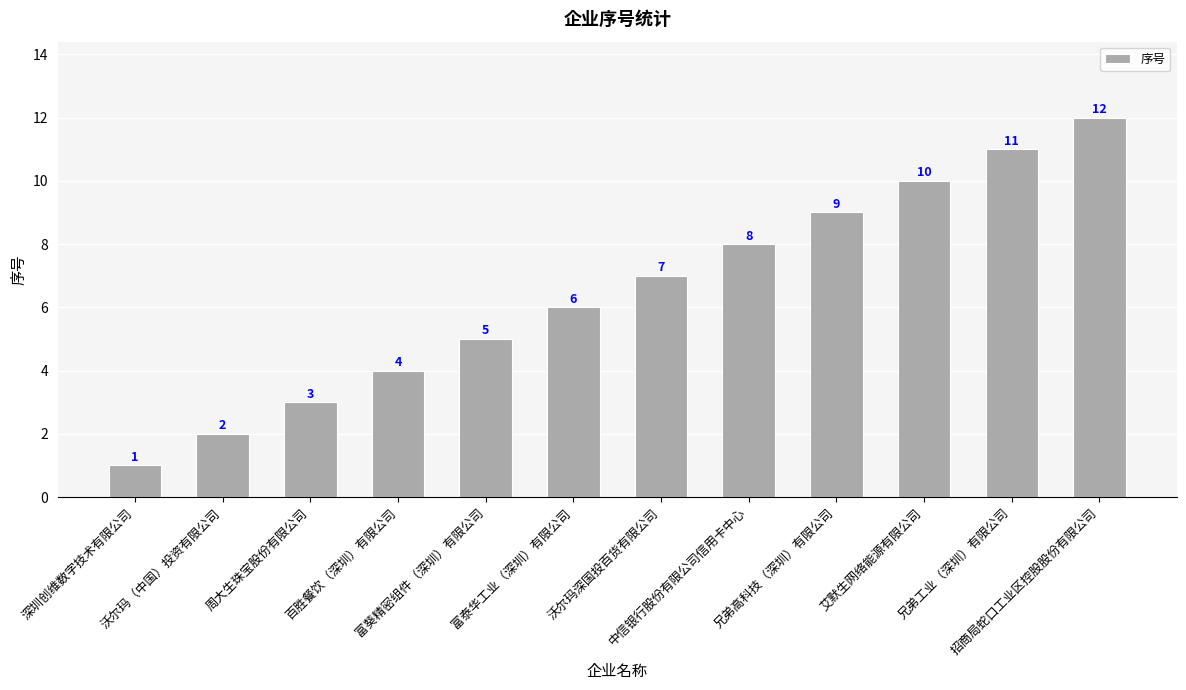

Which has a higher value, 艾默生网络能源有限公司 or 富泰华工业（深圳）有限公司?

艾默生网络能源有限公司